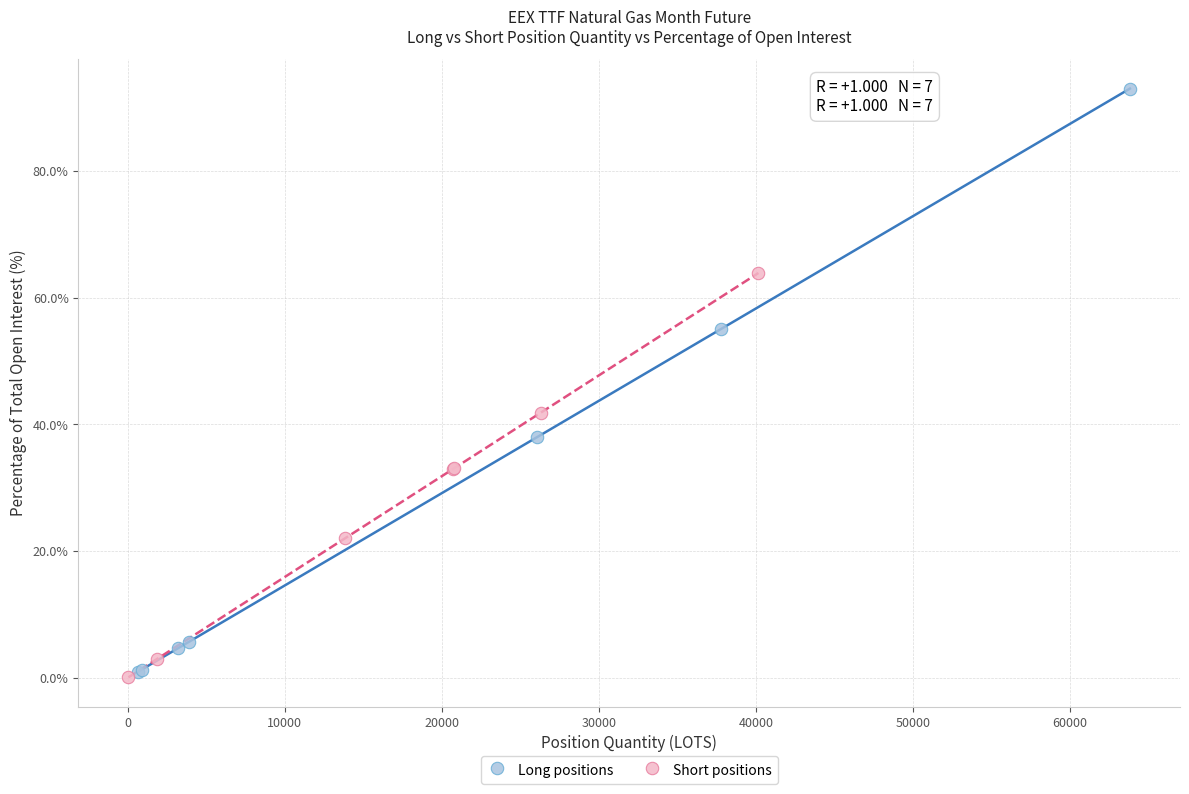

Which series contains the lowest Y value?

Short positions